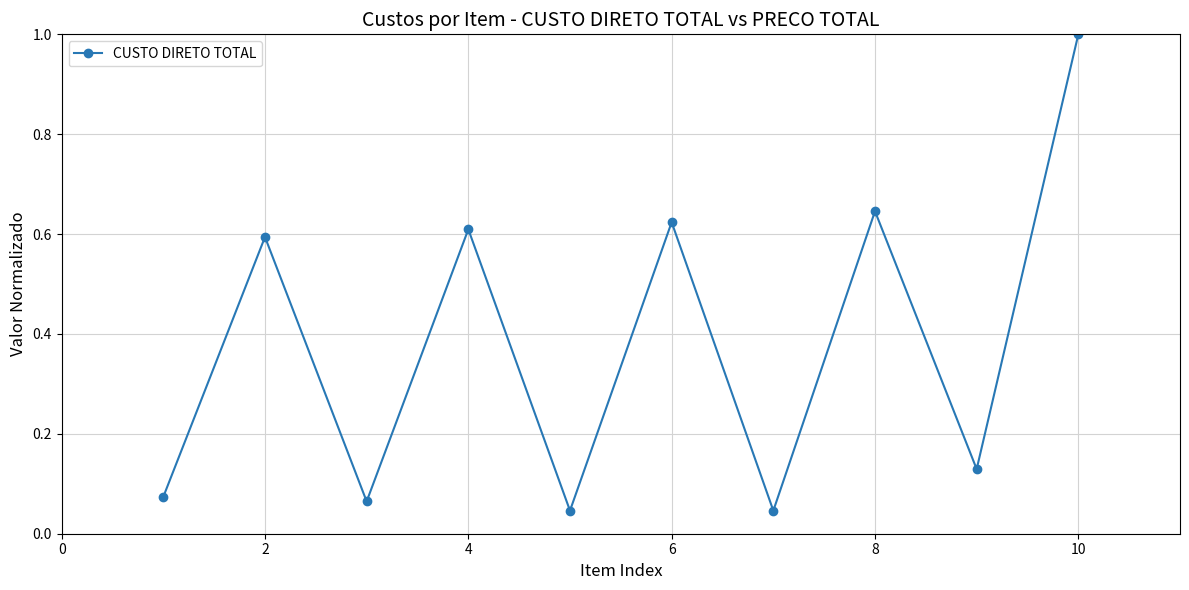

What is the sum of all values?

3.8